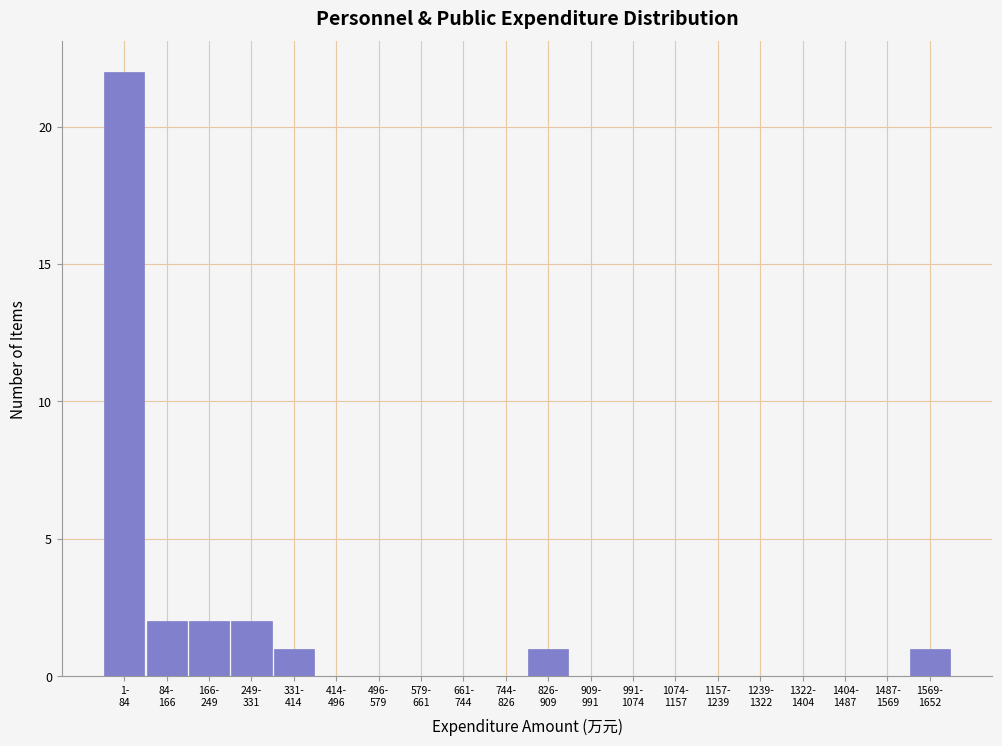

What is the greatest value displayed?

22